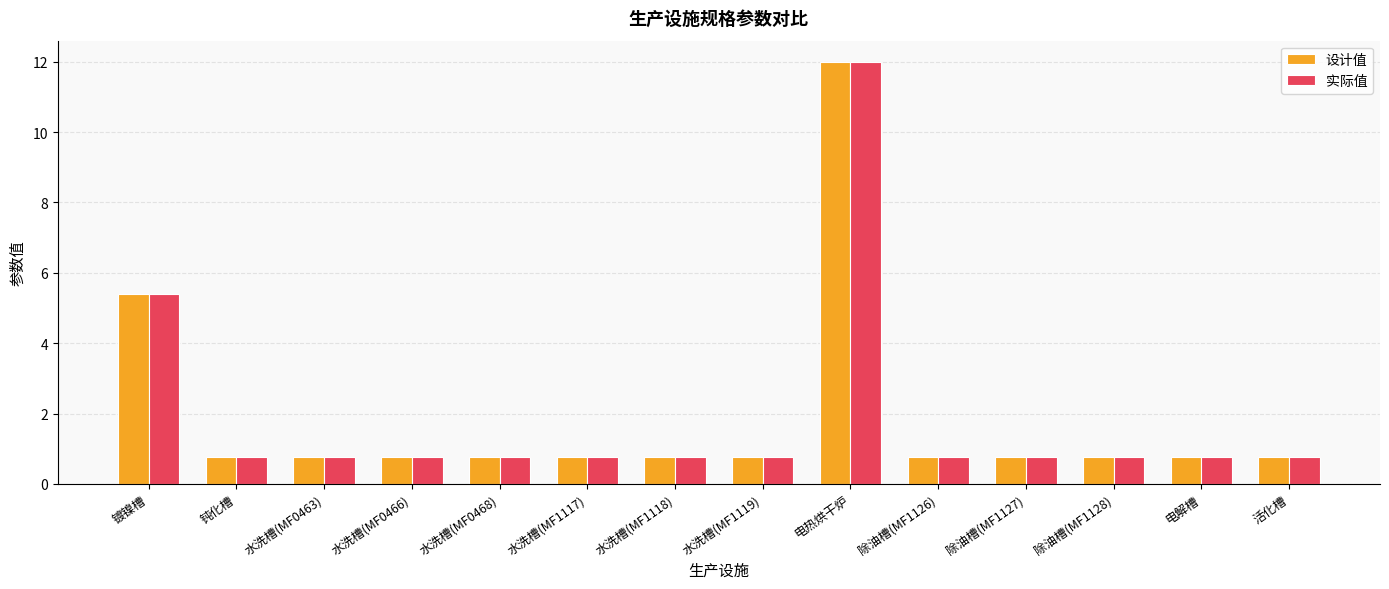

Reading left to right, transcribe all the data shown in this chart.

设计值: 镀镍槽=5.4	钝化槽=0.8	水洗槽(MF0463)=0.8	水洗槽(MF0466)=0.8	水洗槽(MF0468)=0.8	水洗槽(MF1117)=0.8	水洗槽(MF1118)=0.8	水洗槽(MF1119)=0.8	电热烘干炉=12.0	除油槽(MF1126)=0.8	除油槽(MF1127)=0.8	除油槽(MF1128)=0.8	电解槽=0.8	活化槽=0.8
实际值: 镀镍槽=5.4	钝化槽=0.8	水洗槽(MF0463)=0.8	水洗槽(MF0466)=0.8	水洗槽(MF0468)=0.8	水洗槽(MF1117)=0.8	水洗槽(MF1118)=0.8	水洗槽(MF1119)=0.8	电热烘干炉=12.0	除油槽(MF1126)=0.8	除油槽(MF1127)=0.8	除油槽(MF1128)=0.8	电解槽=0.8	活化槽=0.8